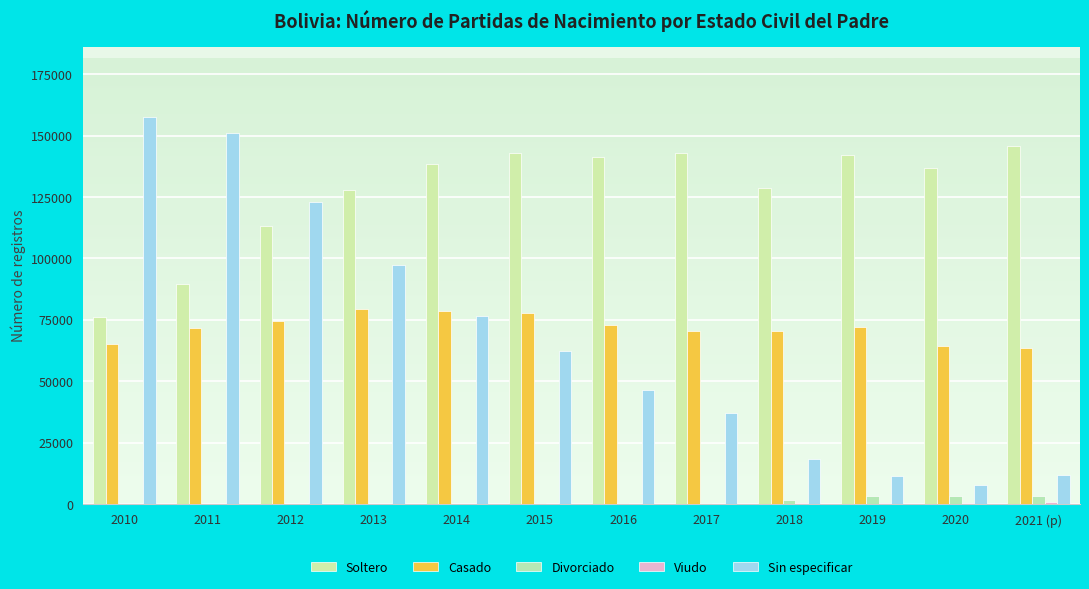

The value of Viudo at 2014 is 133. True or false?

True